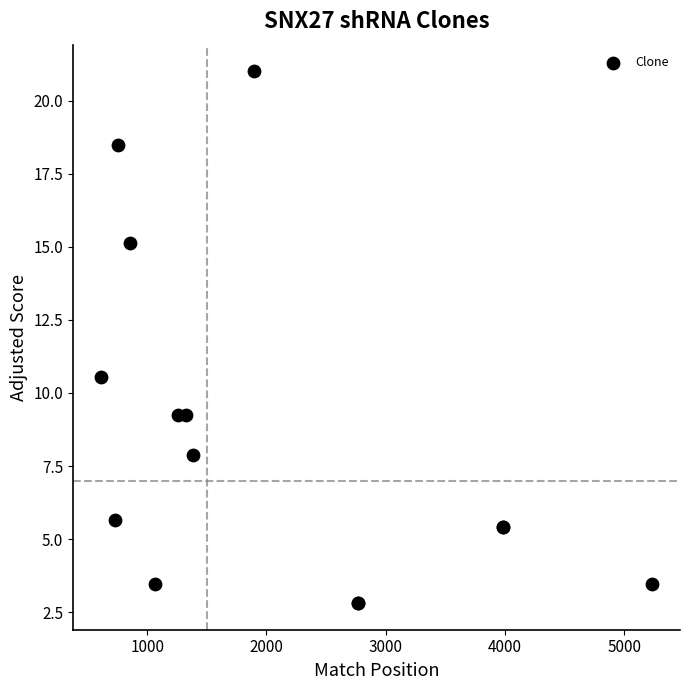

What Y value in the scatter plot is closest to 11?

10.6